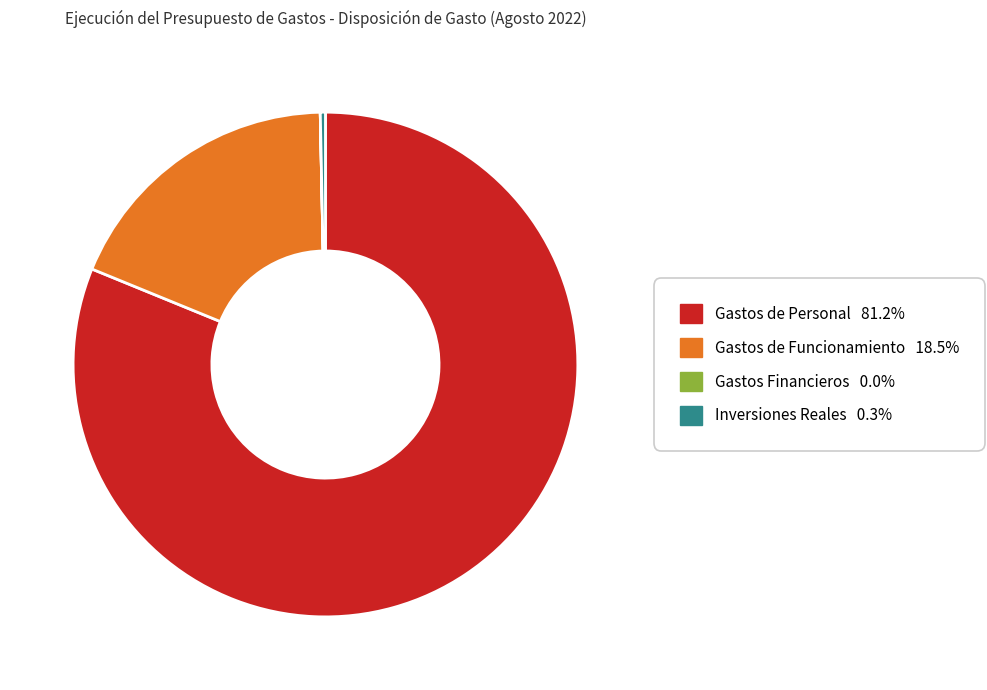

Is there a majority slice in this chart?

Yes